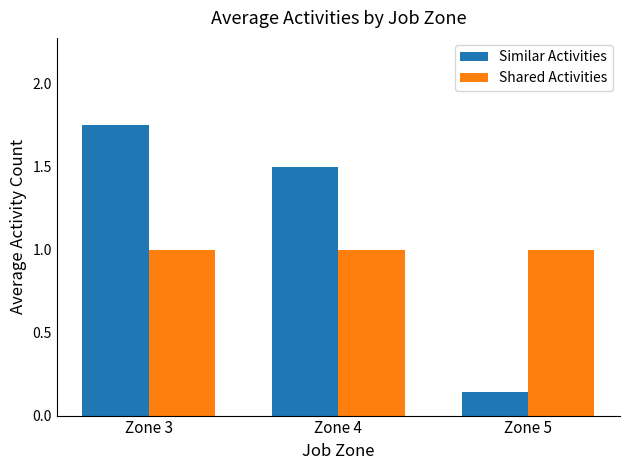

List the series in order of their overall mean, lowest first.

Shared Activities, Similar Activities